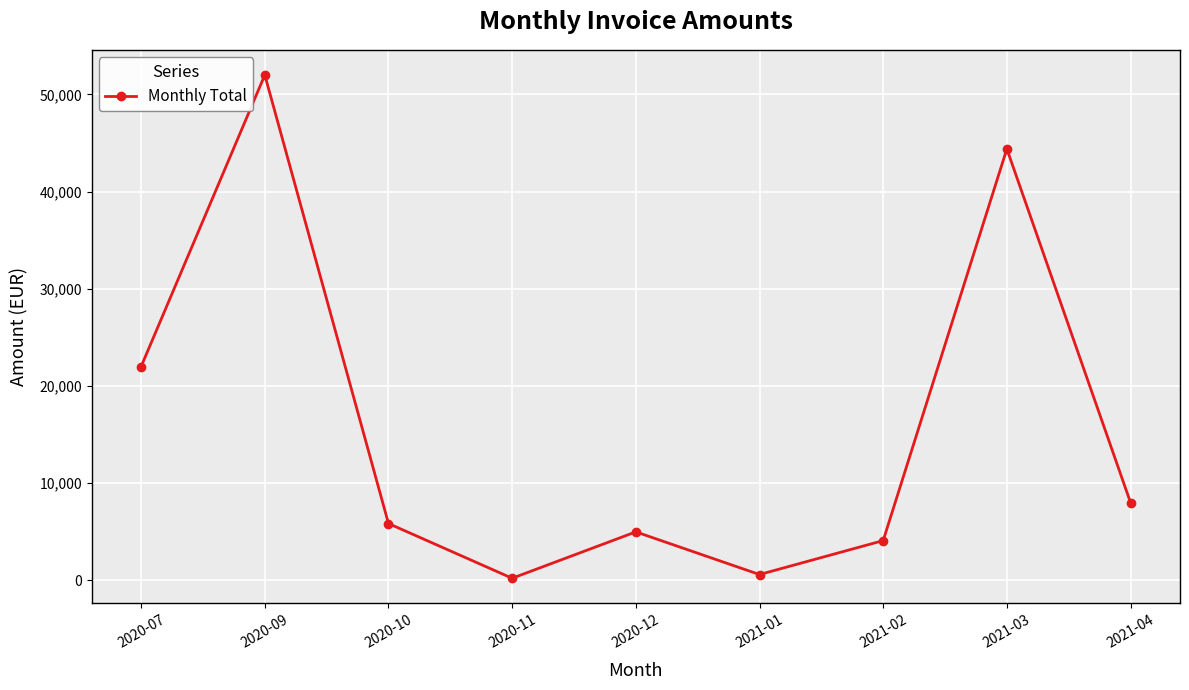

How many lines are shown in the chart?

1